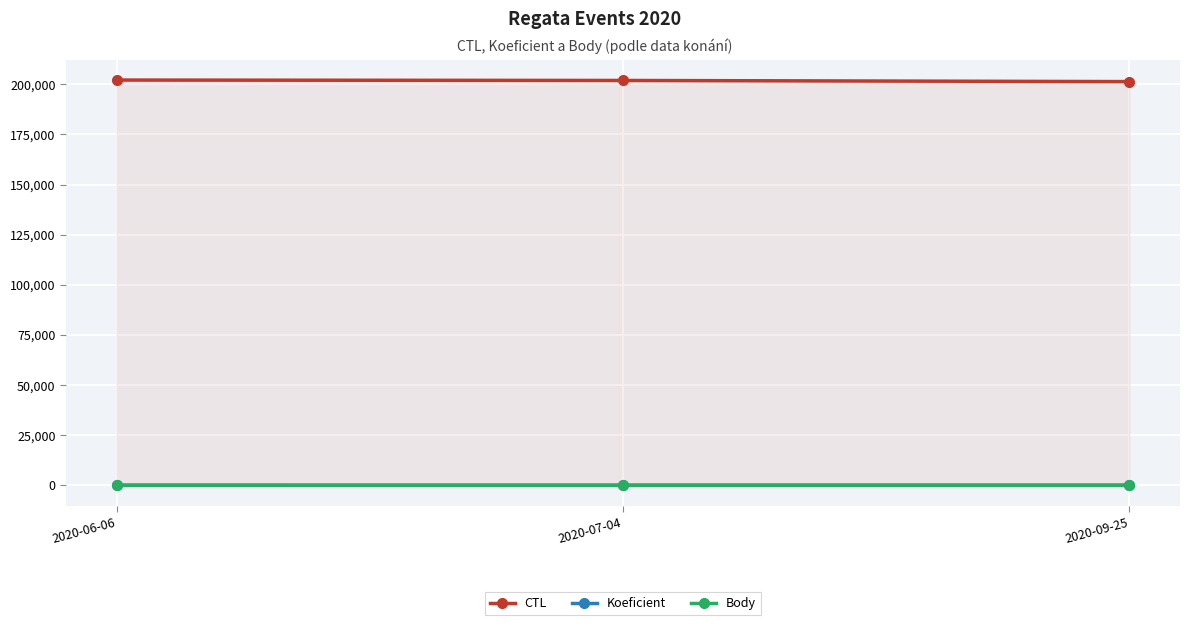

What is the minimum value shown in the chart?

1.0